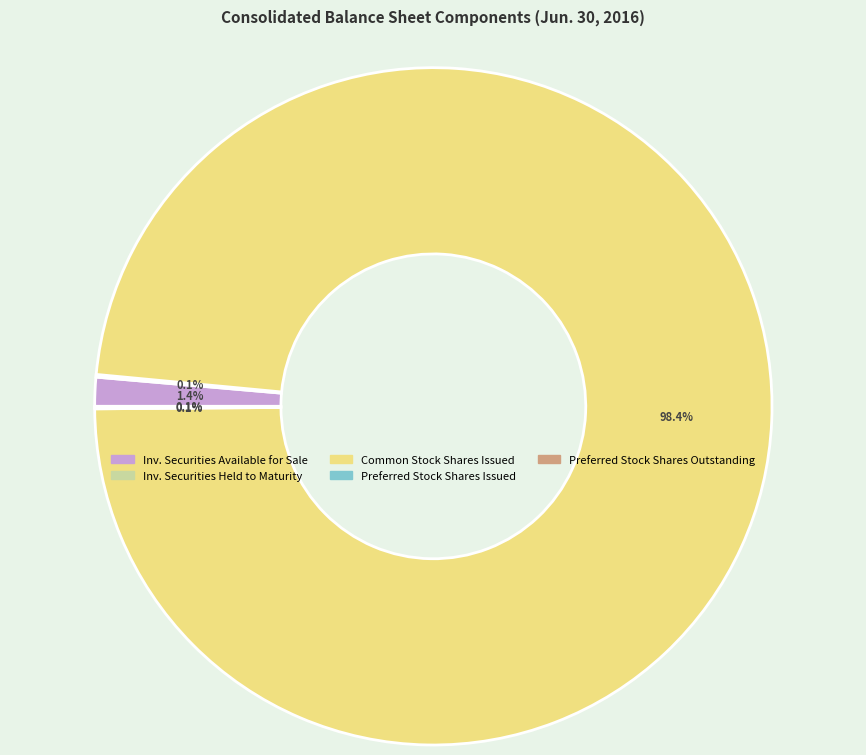

Does any single category account for the majority?

Yes